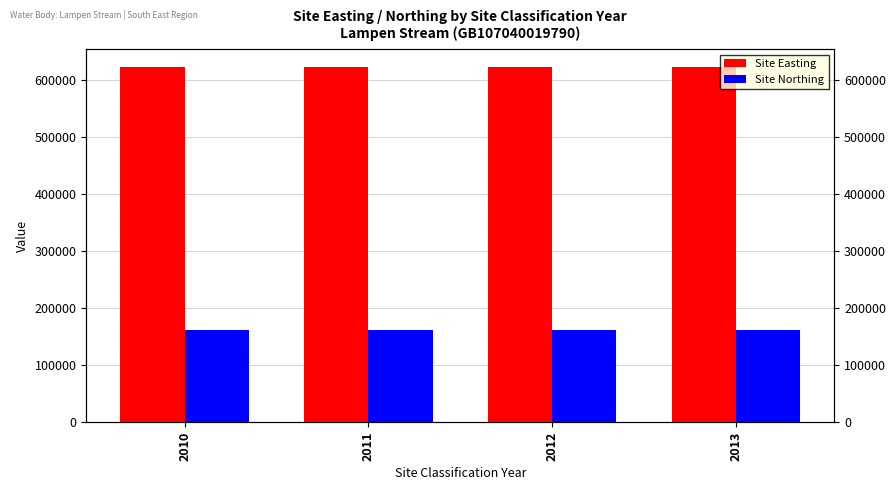

List the labels in order of Site Northing value, largest first.

2010, 2011, 2012, 2013